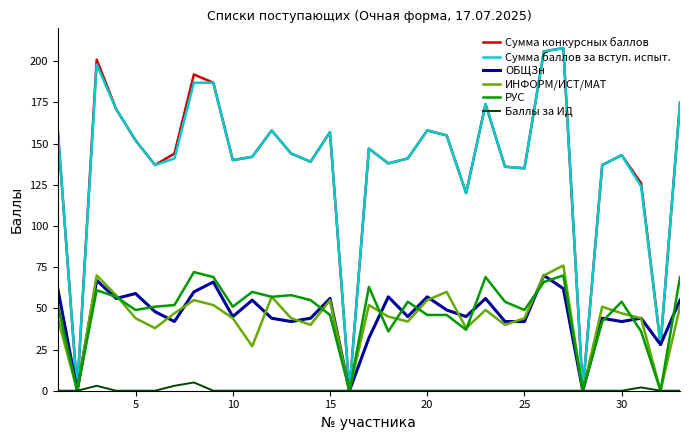

What is the highest value of the ИНФОРМ/ИСТ/МАТ series?

76